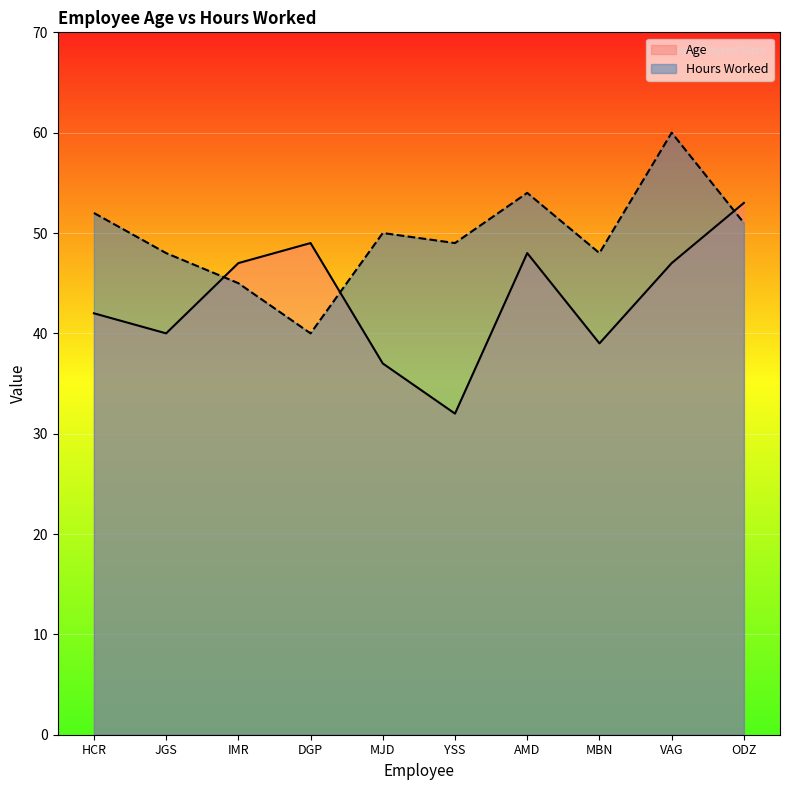

Is it true that Age equals 53 at ODZ?

True